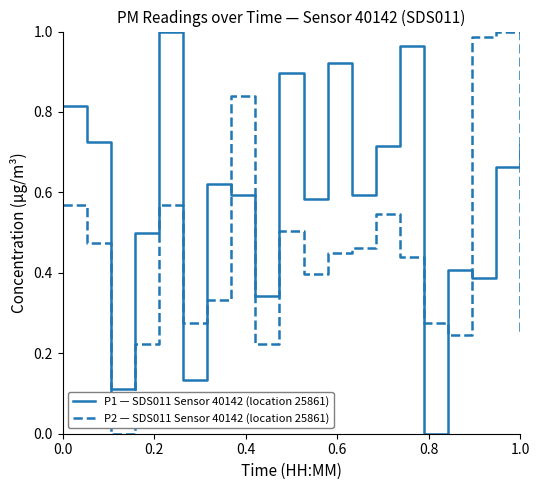

What are all the series names shown in the legend?

P1 — SDS011 Sensor 40142 (location 25861), P2 — SDS011 Sensor 40142 (location 25861)